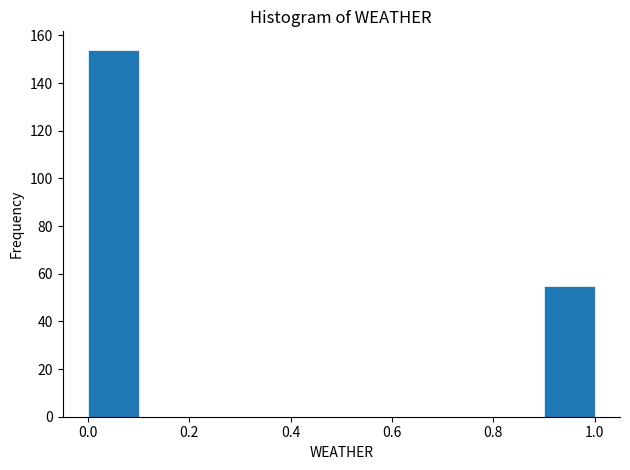

Reading left to right, transcribe this chart: for each bar, give the range it covers on the x-axis and its height. The values are not printed on the chart, so give them approximately, as read against the axis.

0.0 to 0.1: 154
0.1 to 0.2: 0
0.2 to 0.3: 0
0.3 to 0.4: 0
0.4 to 0.5: 0
0.5 to 0.6: 0
0.6 to 0.7: 0
0.7 to 0.8: 0
0.8 to 0.9: 0
0.9 to 1.0: 56